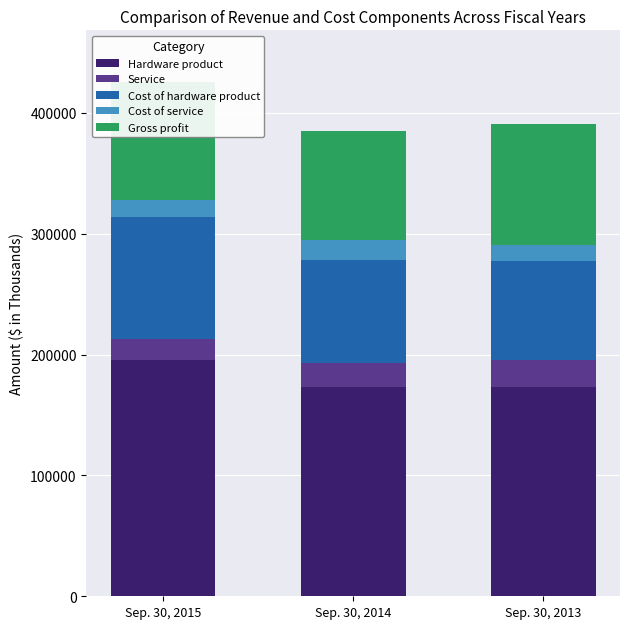

What is the total value across all series at Sep. 30, 2015?

425716